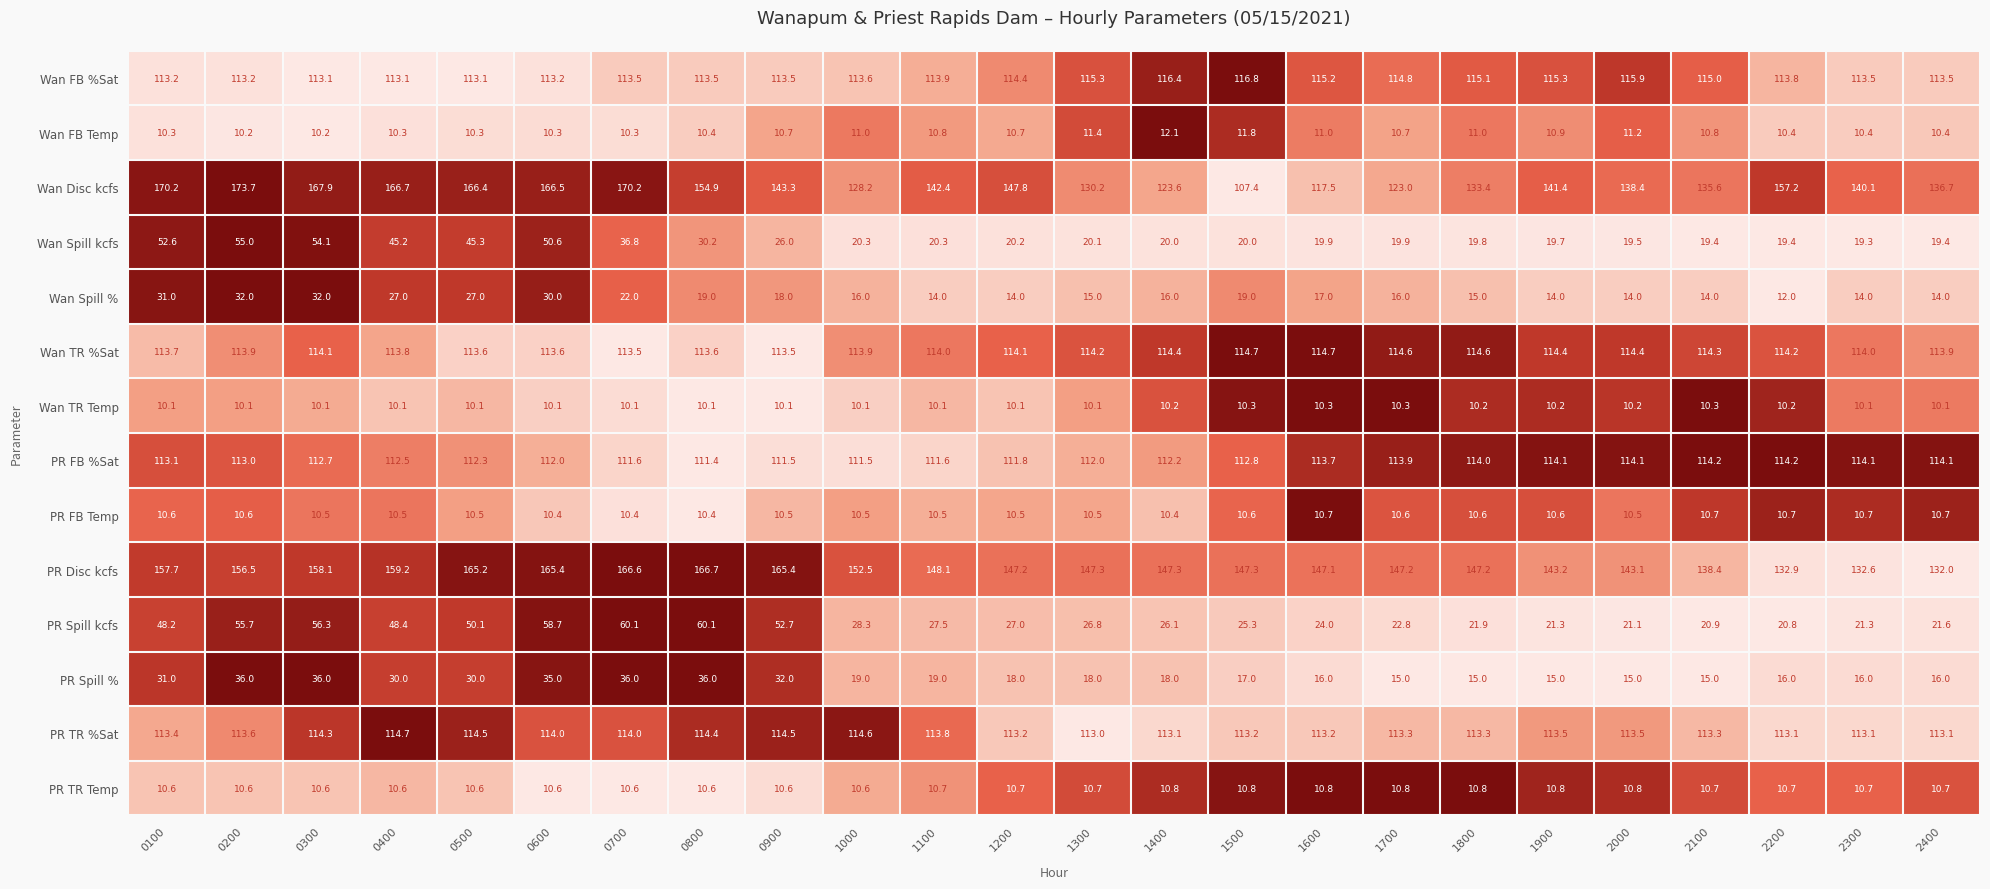

What is the maximum value shown in the chart?

173.7